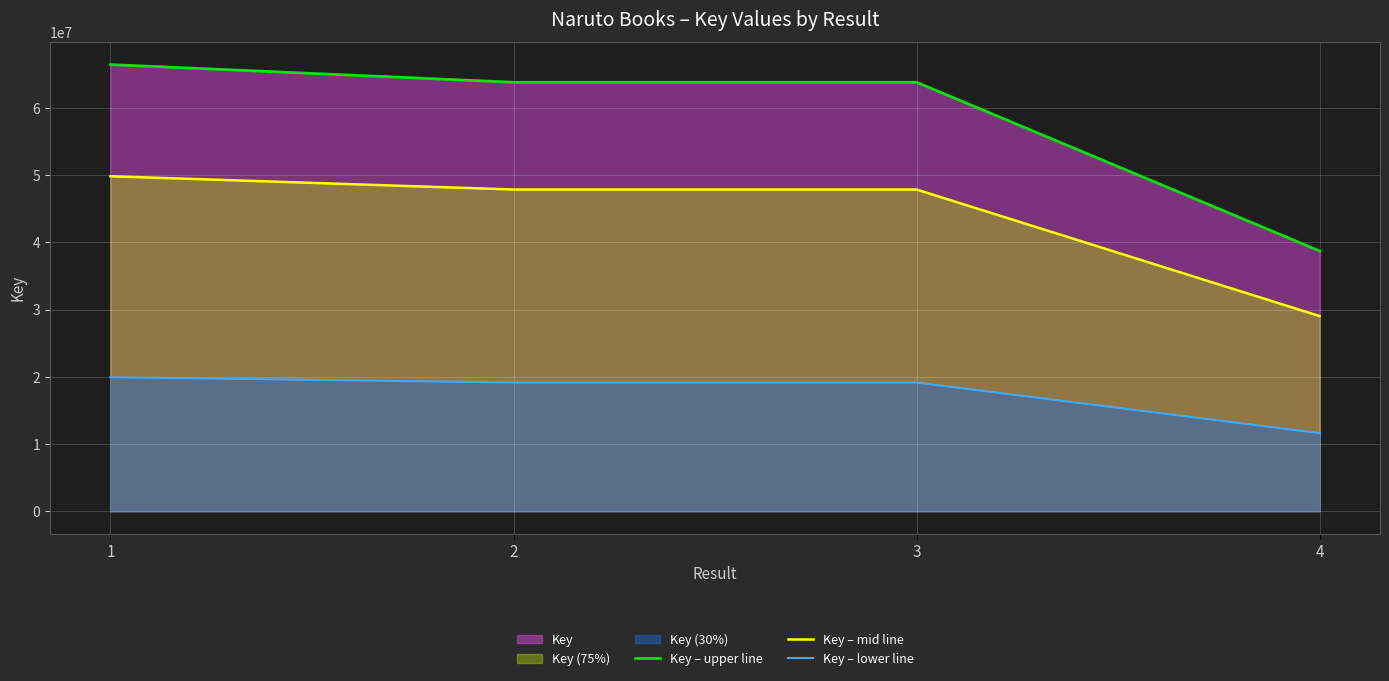

At how many categories does at least one series exceed 51729831?

3